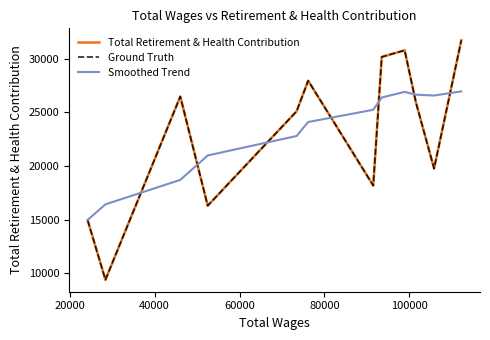

Reading left to right, transcribe all the data shown in this chart.

Total Retirement & Health Contribution: 14930.1	9412.5	26472.7	16306.1	25095.3	27942.0	18182.4	30157.7	30772.0	25945.2	19765.3	31704.4
Ground Truth: 14930.1	9412.5	26472.7	16306.1	25095.3	27942.0	18182.4	30157.7	30772.0	25945.2	19765.3	31704.4
Smoothed Trend: 14991.8	16432.1	18709.7	20984.0	22796.7	24097.7	25236.4	26380.6	26901.8	26642.2	26563.1	26949.9